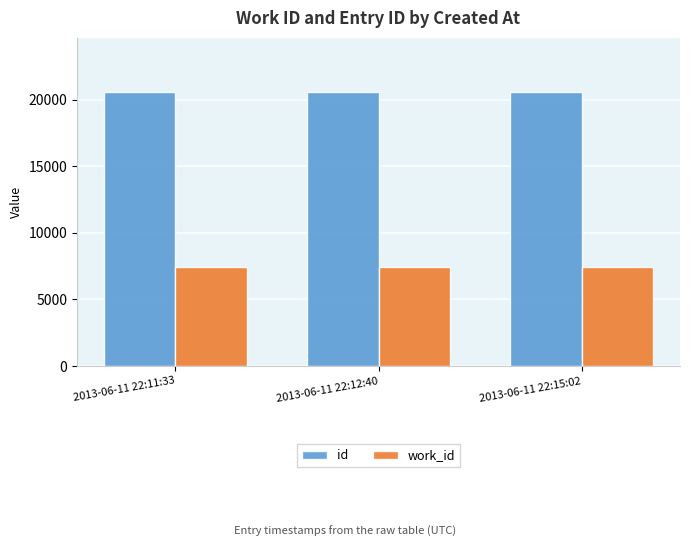

What are all the series names shown in the legend?

id, work_id